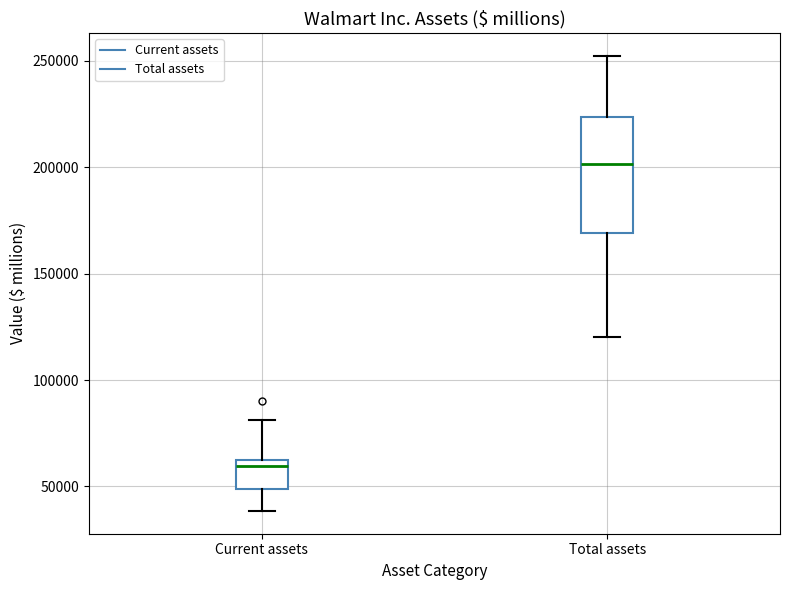

Reading left to right, transcribe this box plot: for each box, give where its median line is, the range the box spans, and where its two whiskers end, as read against the y-axis. The values are not printed on the chart, so give them approximately, as read against the axis.

Current assets: median 60000 (just below the box's upper edge), box 50000 to 60000, whiskers 40000 to 80000
Total assets: median 200000, box 170000 to 225000, whiskers 120000 to 250000